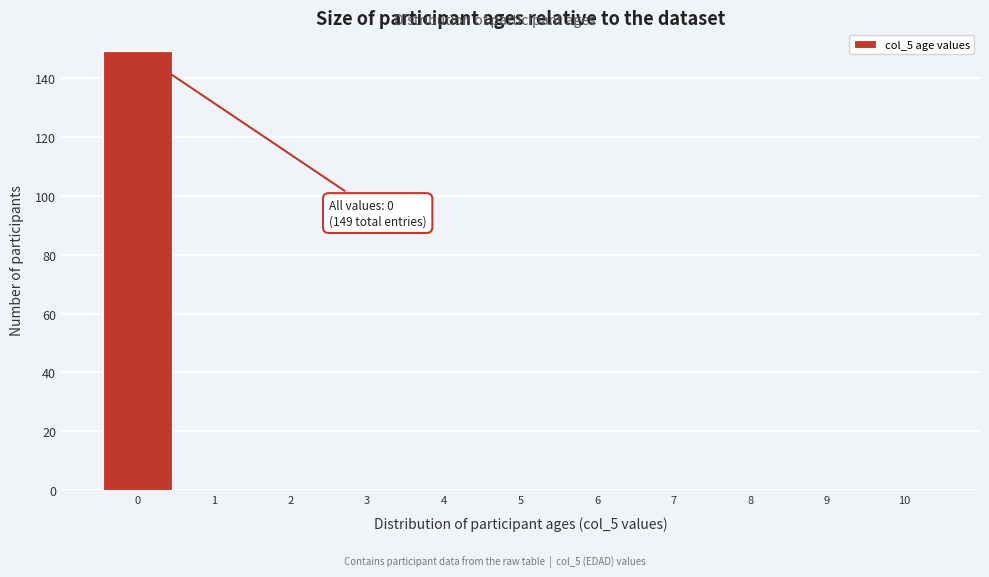

Which range on the x-axis has the tallest bar?

-0.5 to 0.5